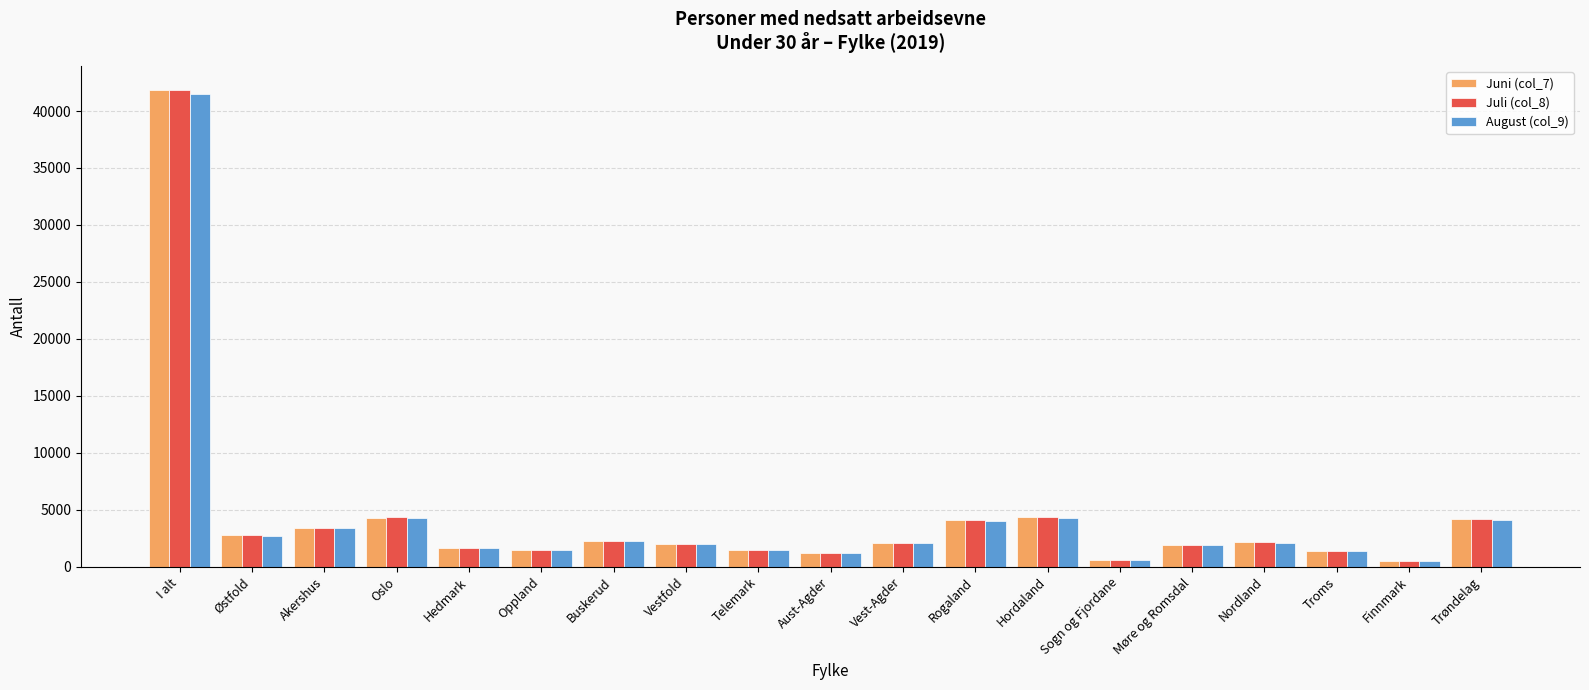

The August (col_9) series shows 41523 at I alt. True or false?

True